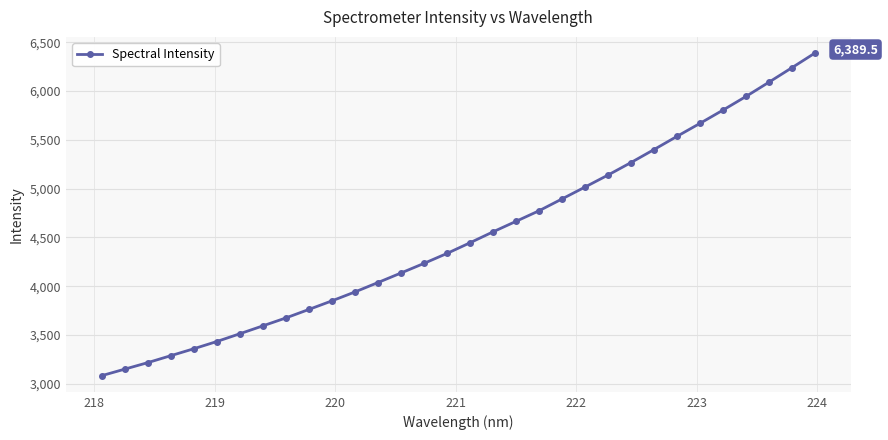

Reading left to right, list all the values displayed in this chart.

3083.5	3150.3	3217.1	3288.3	3359.5	3433.5	3513.2	3594.0	3675.3	3762.3	3850.3	3941.5	4037.9	4135.6	4234.2	4336.2	4445.4	4557.3	4665.1	4773.4	4894.6	5016.5	5139.4	5267.6	5400.6	5535.9	5669.1	5804.9	5944.7	6090.9	6239.4	6389.5